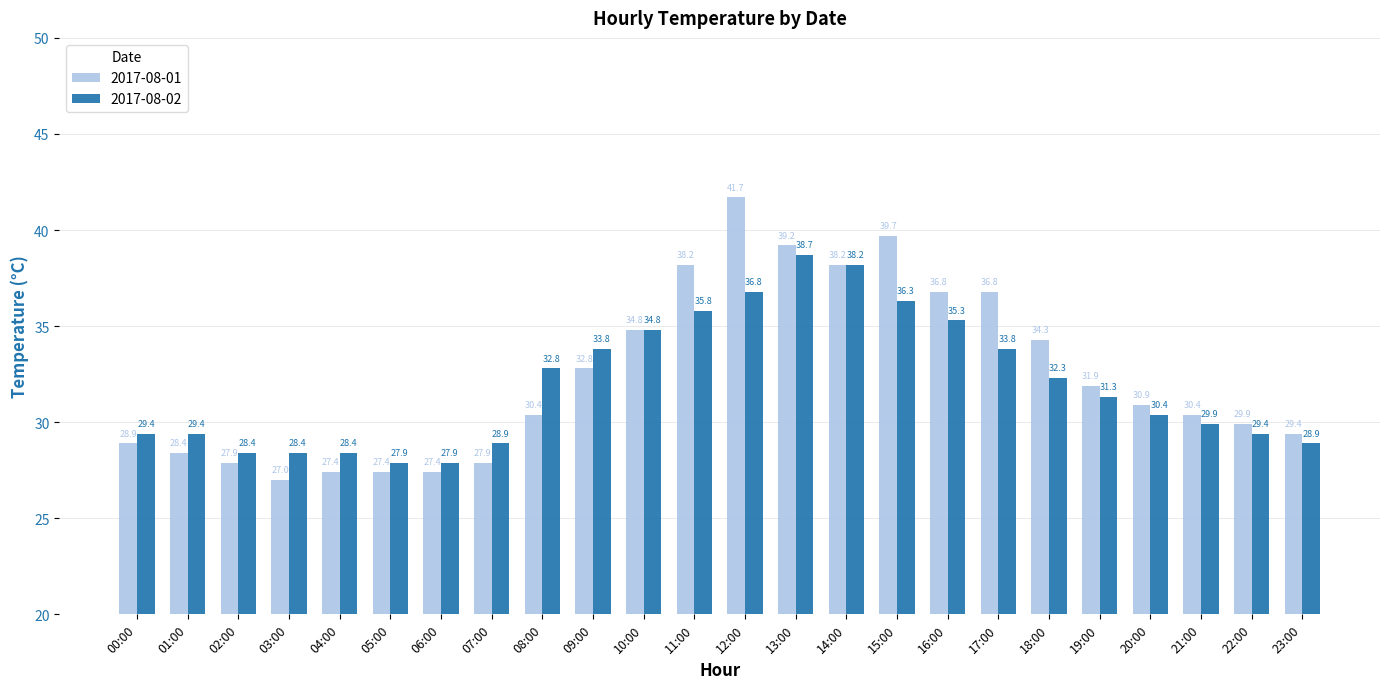

Is it true that 2017-08-01 equals 37.9 at 04:00?

False